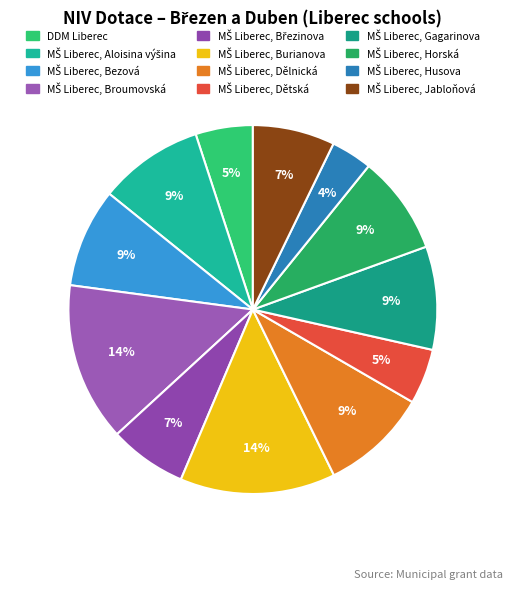

Which slice is the smallest?

MŠ Liberec, Husova